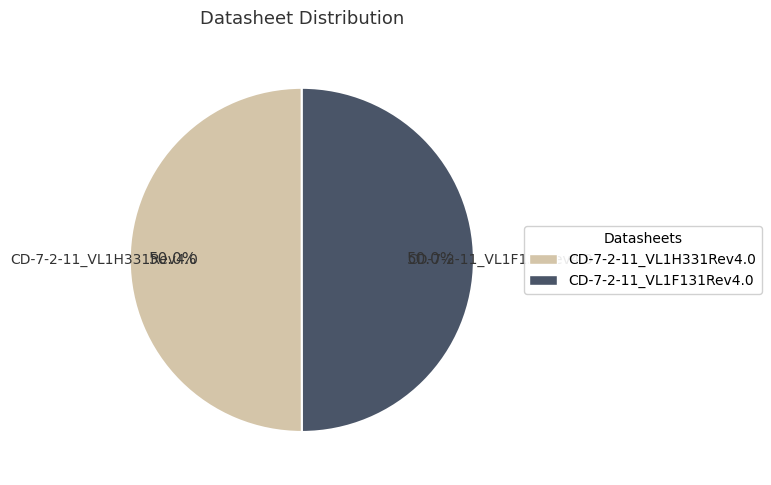

Approximately how many times larger is the value at CD-7-2-11_VL1F131Rev4.0 compared to CD-7-2-11_VL1H331Rev4.0?

1.0